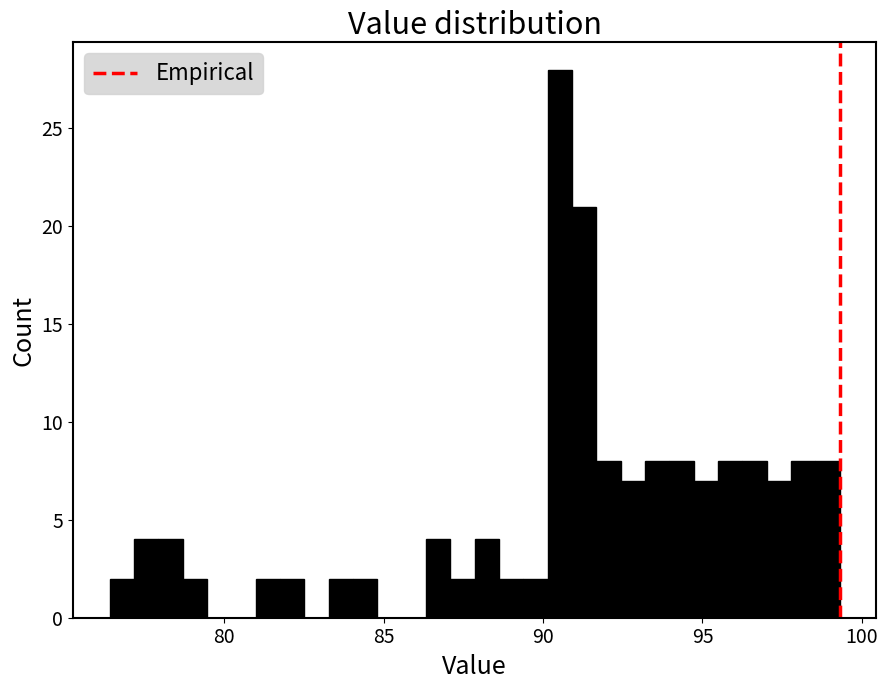

Around what value on the x-axis is the tallest bar? Give the approximate position of its centre, as read against the axis.

90.5